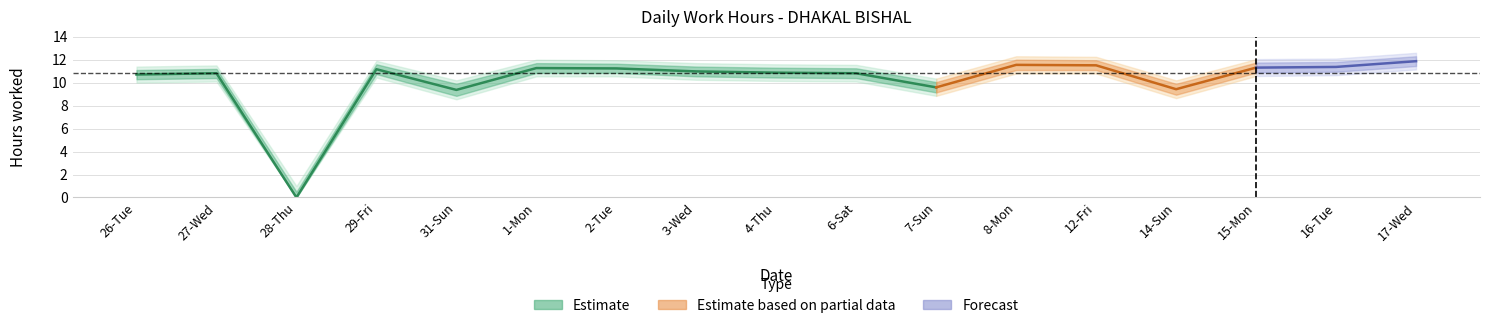

The upper series shows 0.8 at 28-Thu. True or false?

False